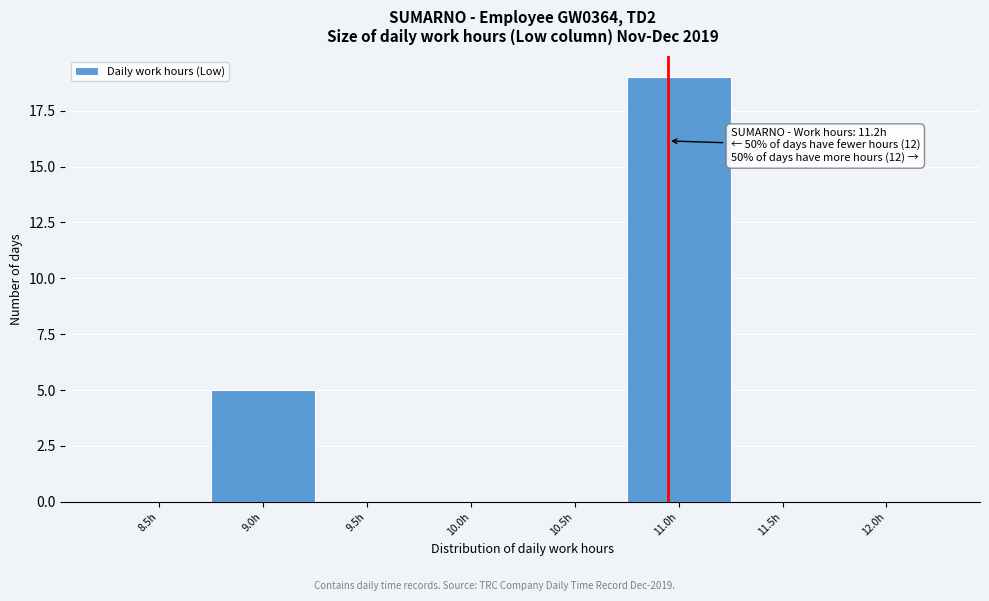

Reading left to right, list all the values displayed in this chart.

8.5h=0	9.0h=5	9.5h=0	10.0h=0	10.5h=0	11.0h=19	11.5h=0	12.0h=0